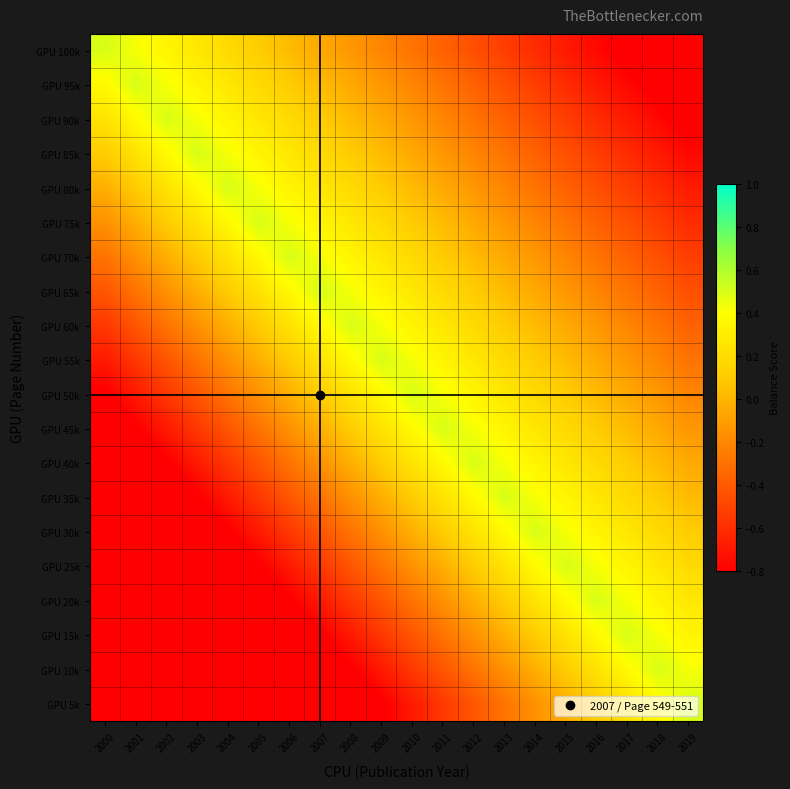

How many series are shown in this chart?

20